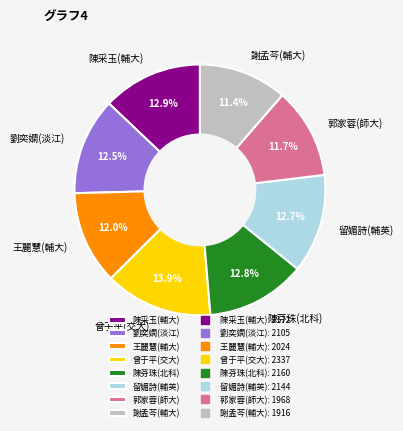

To the nearest percent, what percentage of the pie is 謝孟芩(輔大)?

11%